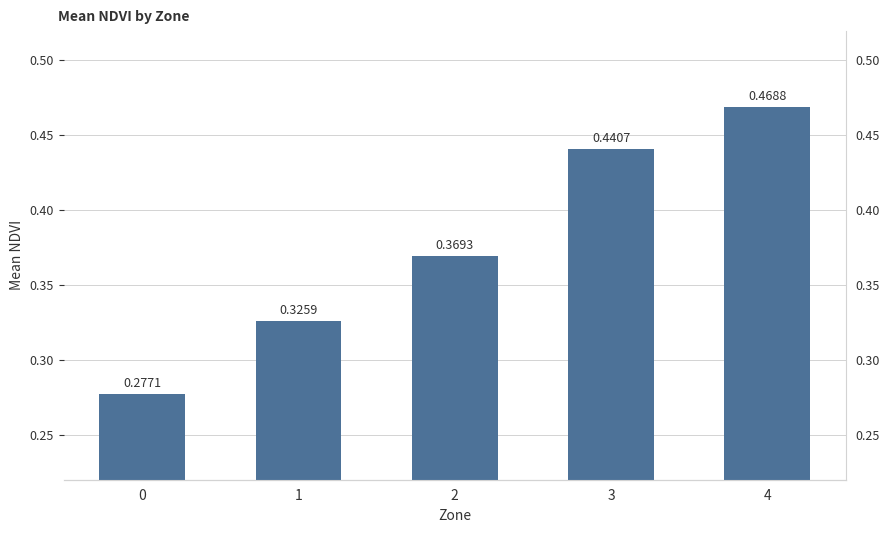

What is the sum of the values at 3 and 4?

0.9